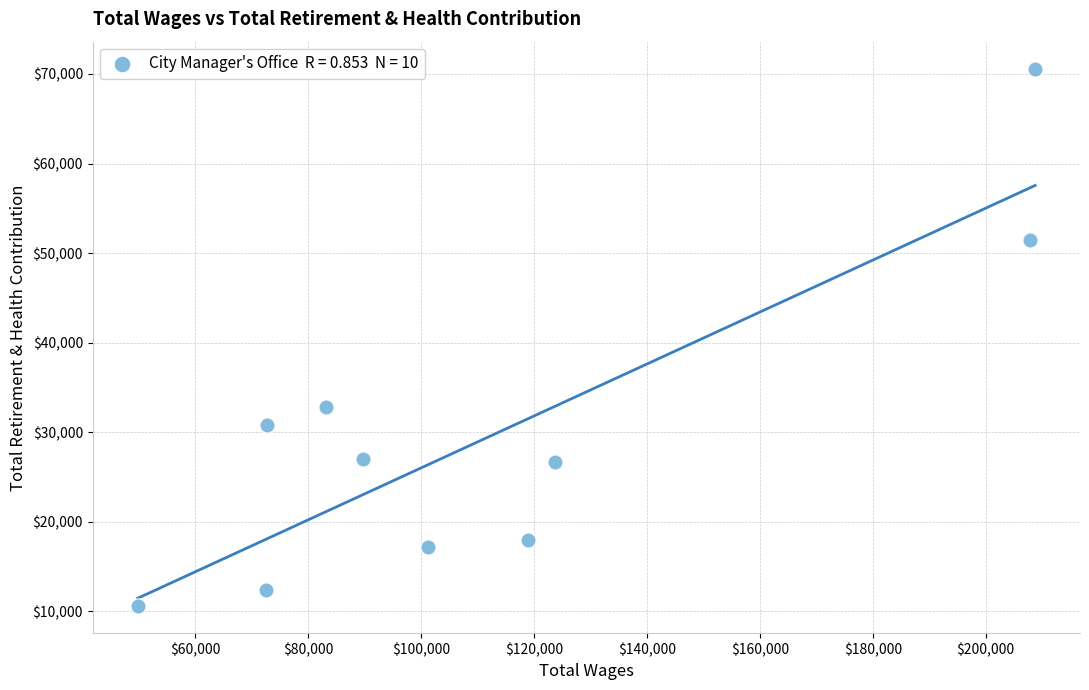

What Y value in the scatter plot is closest to 40575?

32772